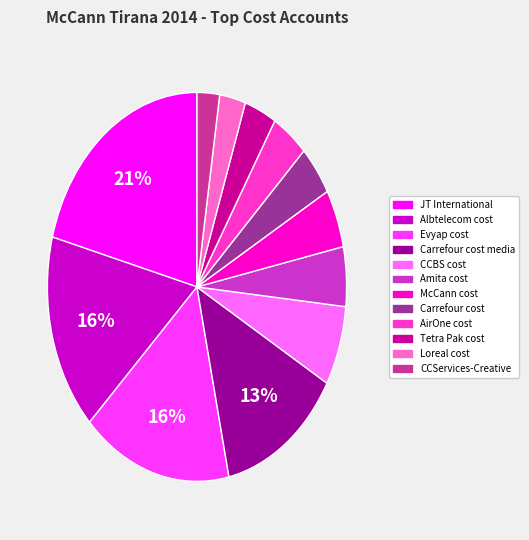

To the nearest percent, what is the average slice percentage?

8%